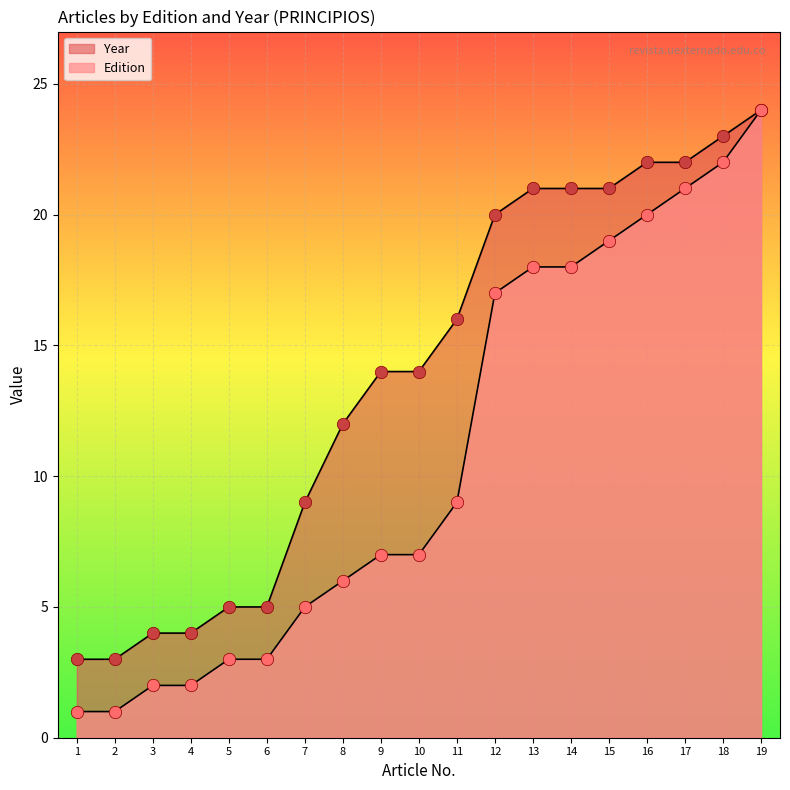

What is the total value across all series at 13?

39